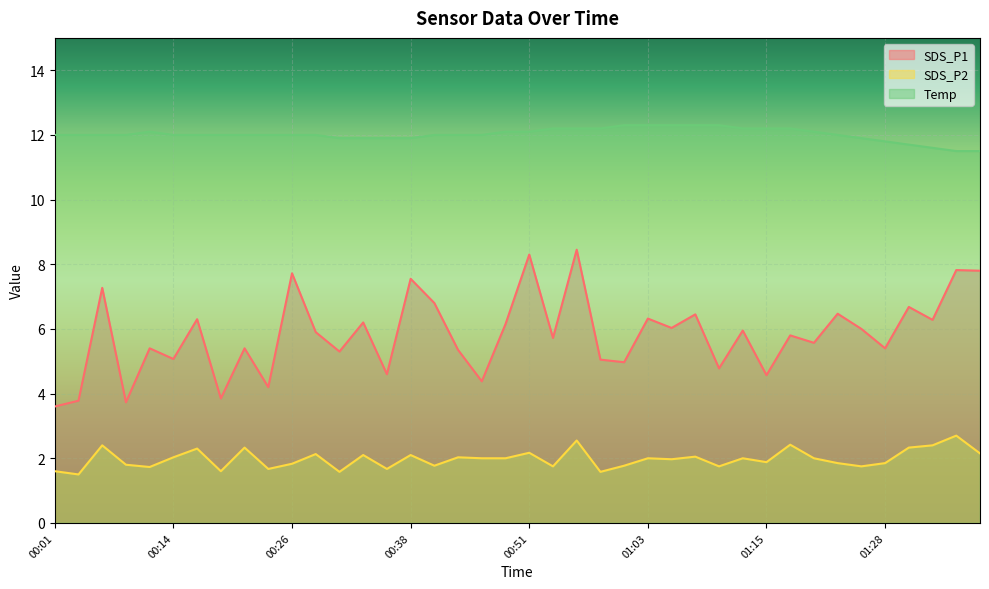

Between 01:33 and 01:23, which is larger?

01:23